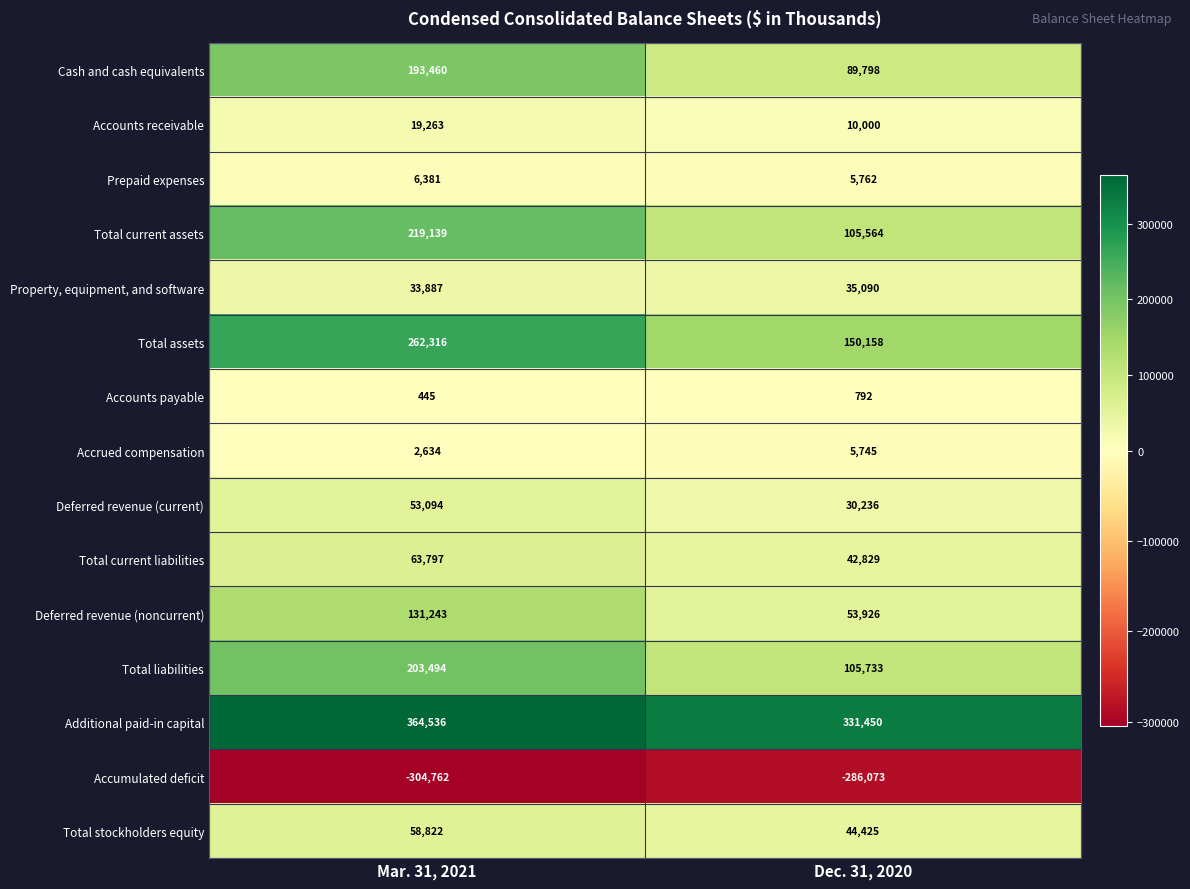

Which series has the widest spread of values?

Total current assets